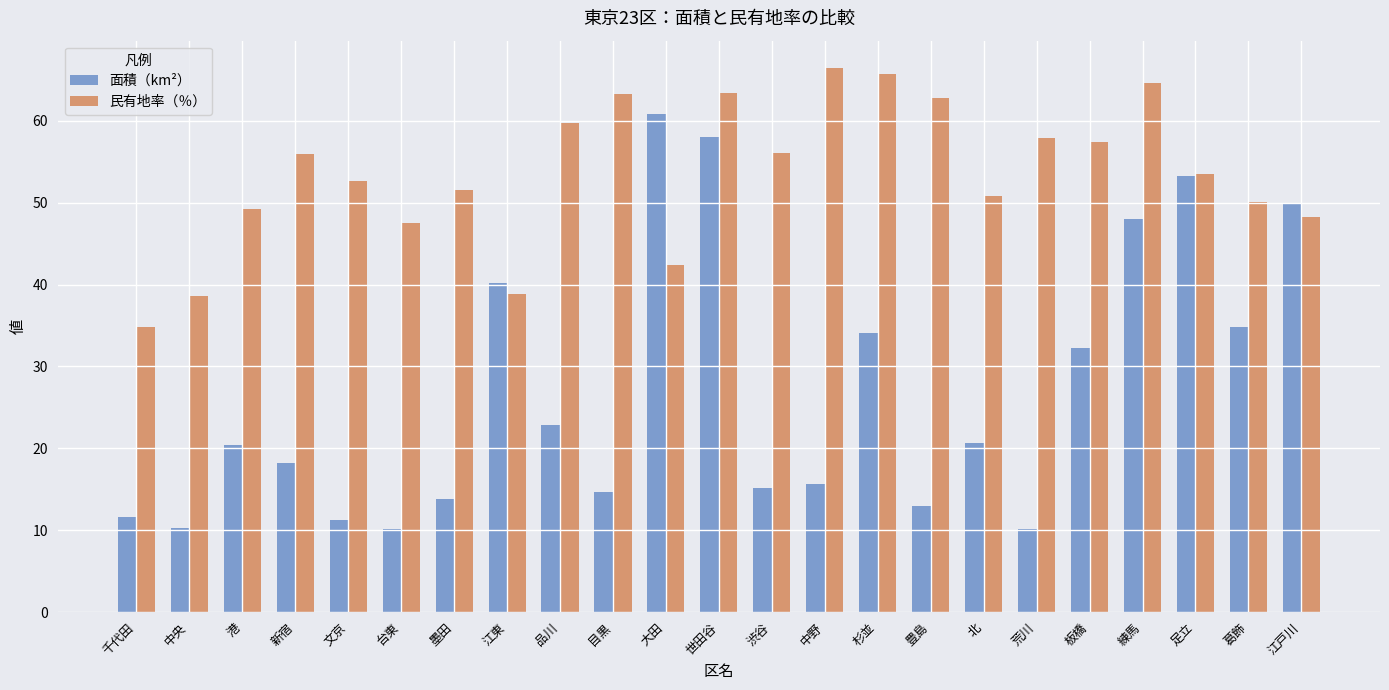

At which label does 面積（km²） reach its peak?

大田